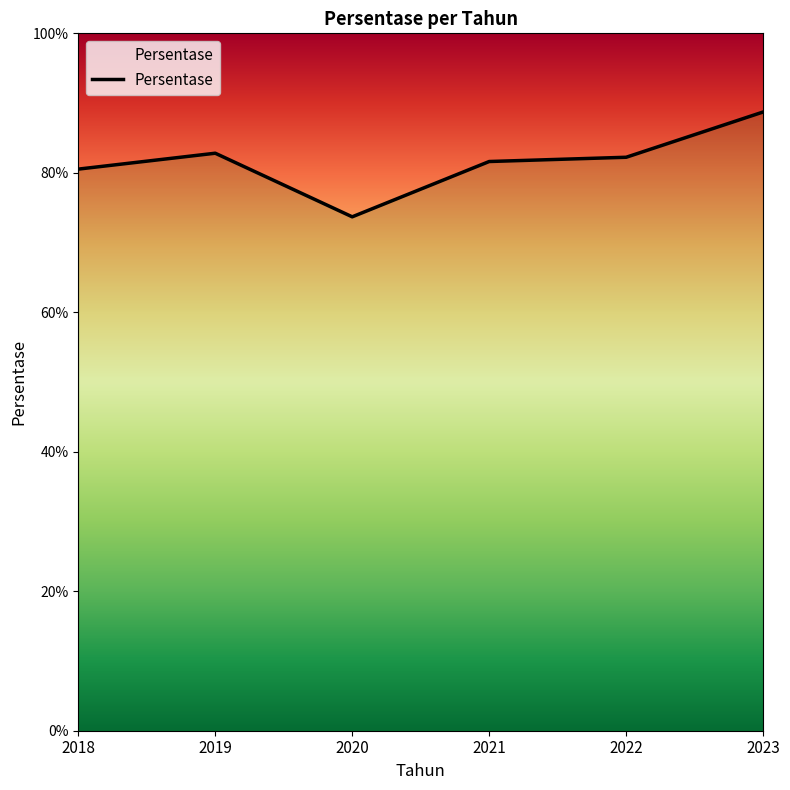

Which has a higher value, 2023 or 2019?

2023